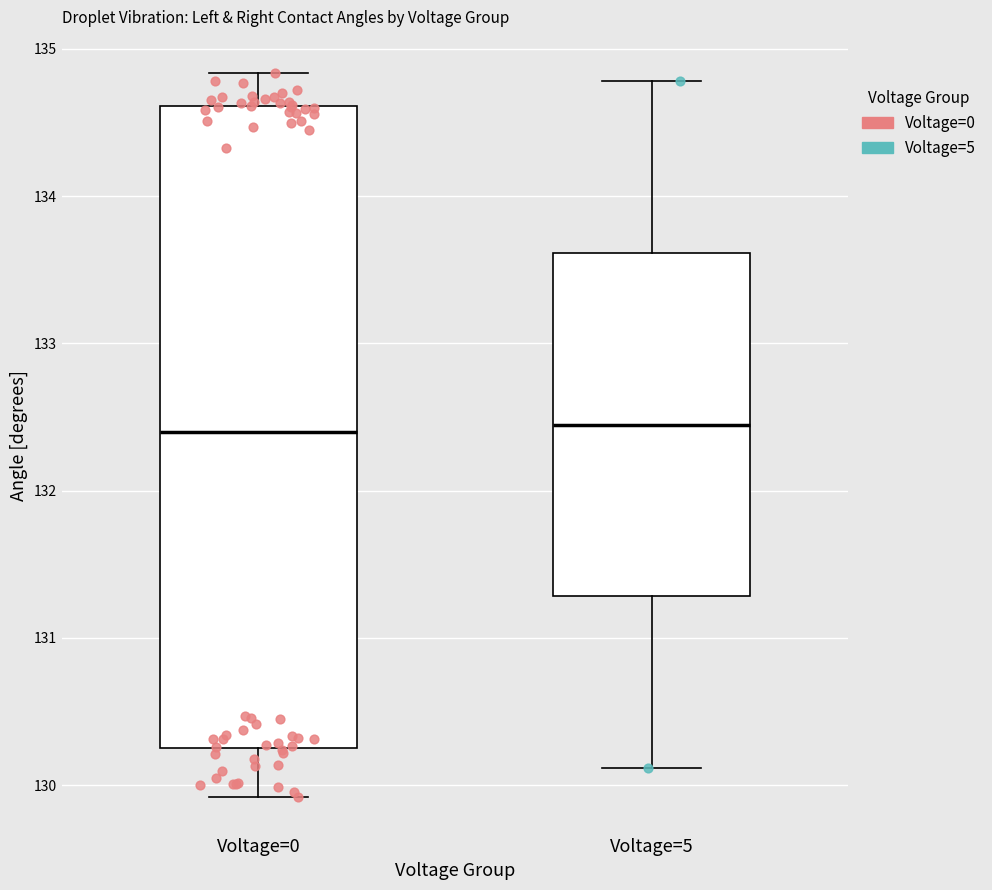

Reading left to right, read every box against the y-axis: the position of its median line, the range the box covers, and the ends of its whiskers. The values are not printed on the chart, so give them approximately, as read against the axis.

Voltage=0: median 132.4, box 130.3 to 134.6, whiskers 129.9 to 134.8
Voltage=5: median 132.4, box 131.3 to 133.6, whiskers 130.1 to 134.8